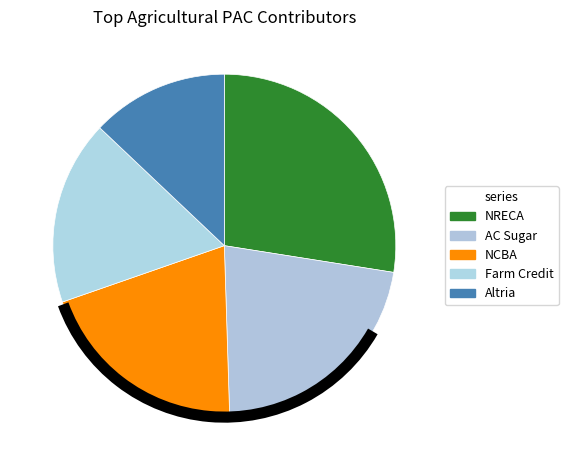

To the nearest percent, what percentage of the pie is Farm Credit?

17%